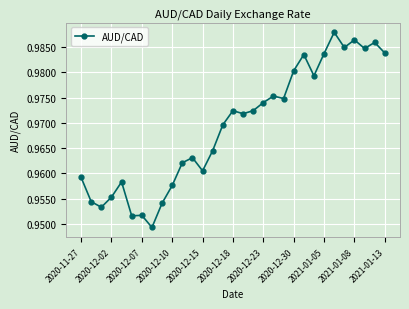

What is the sum of all values?

30.0